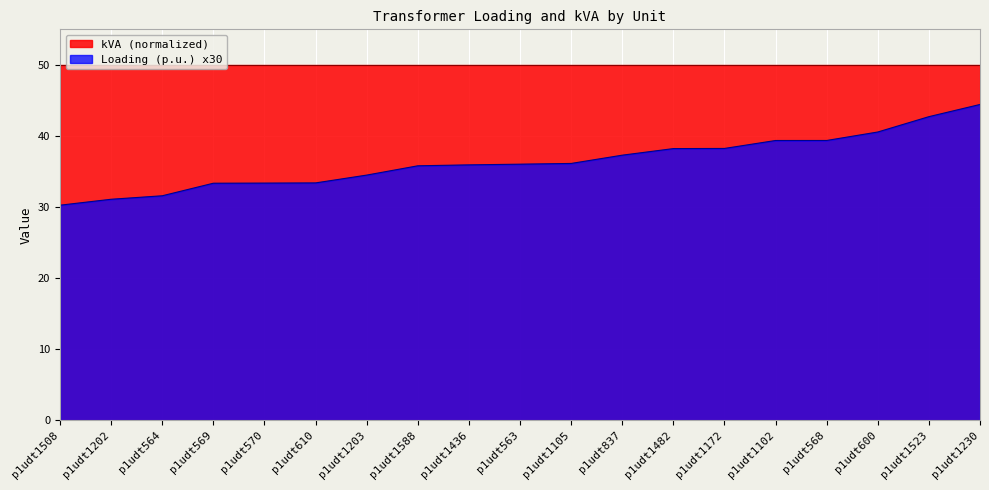

Reading right to left, list all the values displayed in this chart.

p1udt1230=44.4	p1udt1523=42.7	p1udt600=40.6	p1udt568=39.4	p1udt1102=39.4	p1udt1172=38.2	p1udt1482=38.2	p1udt837=37.3	p1udt1105=36.1	p1udt563=36.0	p1udt1436=35.9	p1udt1588=35.8	p1udt1203=34.5	p1udt610=33.4	p1udt570=33.4	p1udt569=33.4	p1udt564=31.6	p1udt1202=31.1	p1udt1508=30.3